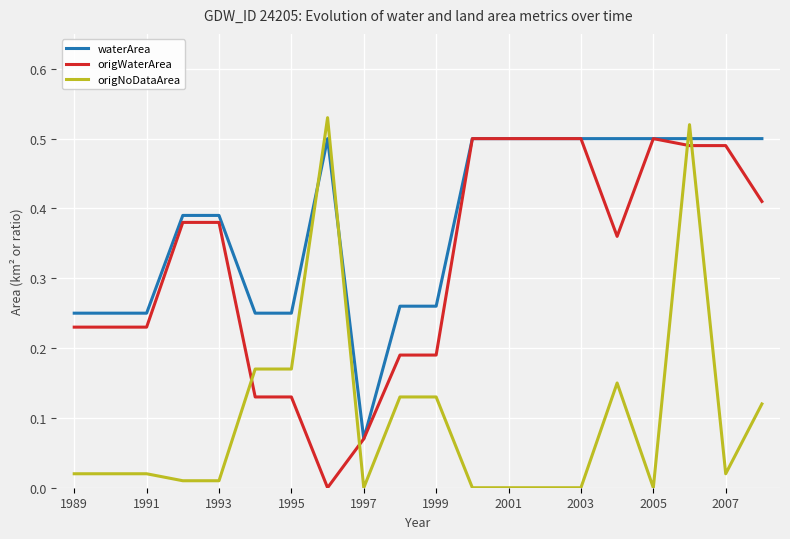

Which series has the largest total across all categories?

waterArea